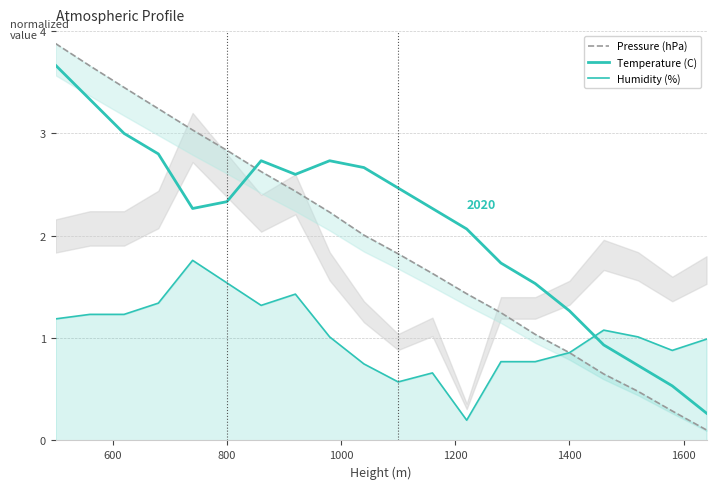

What is the difference between the maximum and minimum values in the Humidity (%) series?

1.6